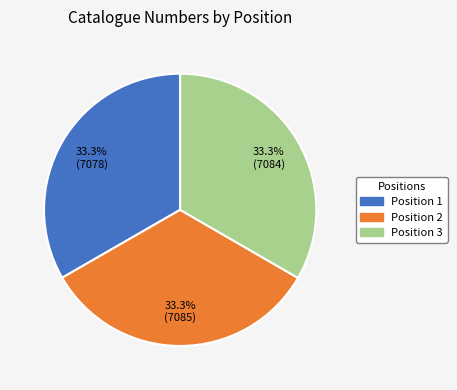

Is there any slice that represents more than half of the pie?

No